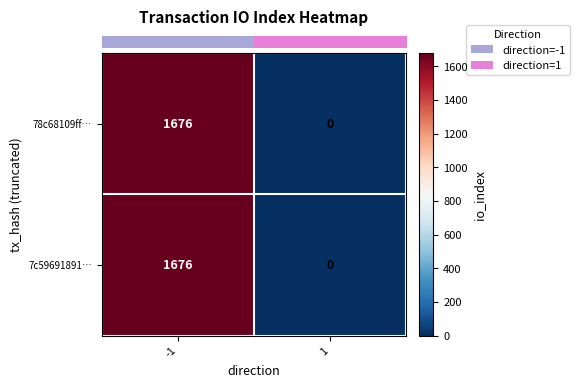

Reading left to right, extract all data points from this chart.

78c68109ff…: -1=1676	1=0
7c59691891…: -1=1676	1=0